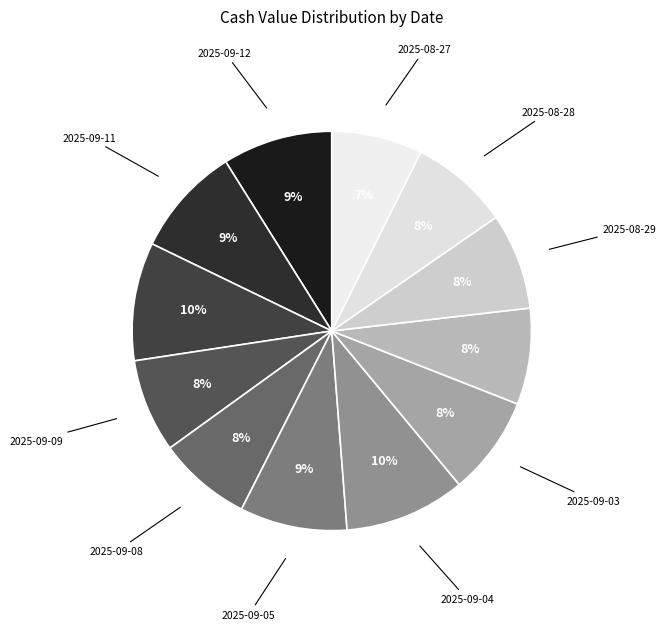

Is it true that 2025-09-08 is 1% of the pie?

False